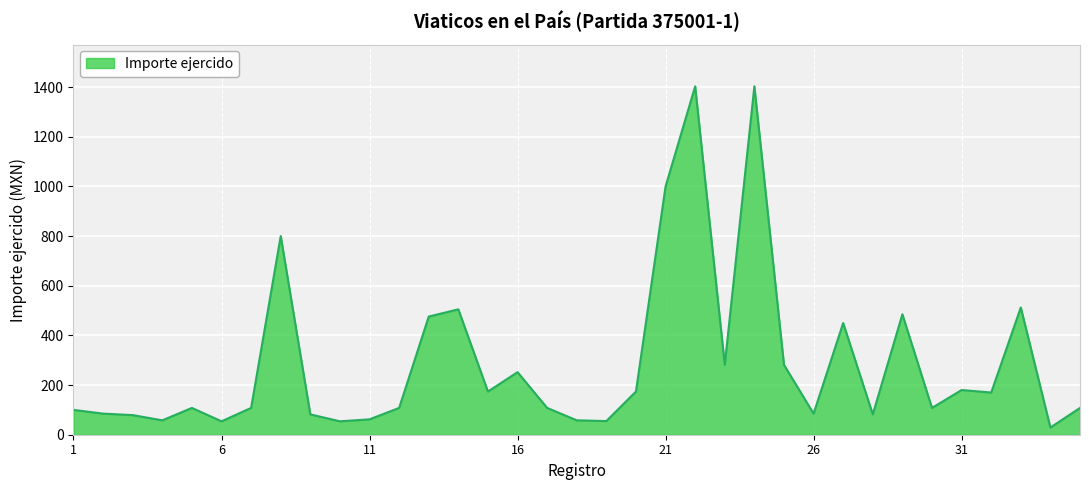

What is the maximum value shown in the chart?

1403.3